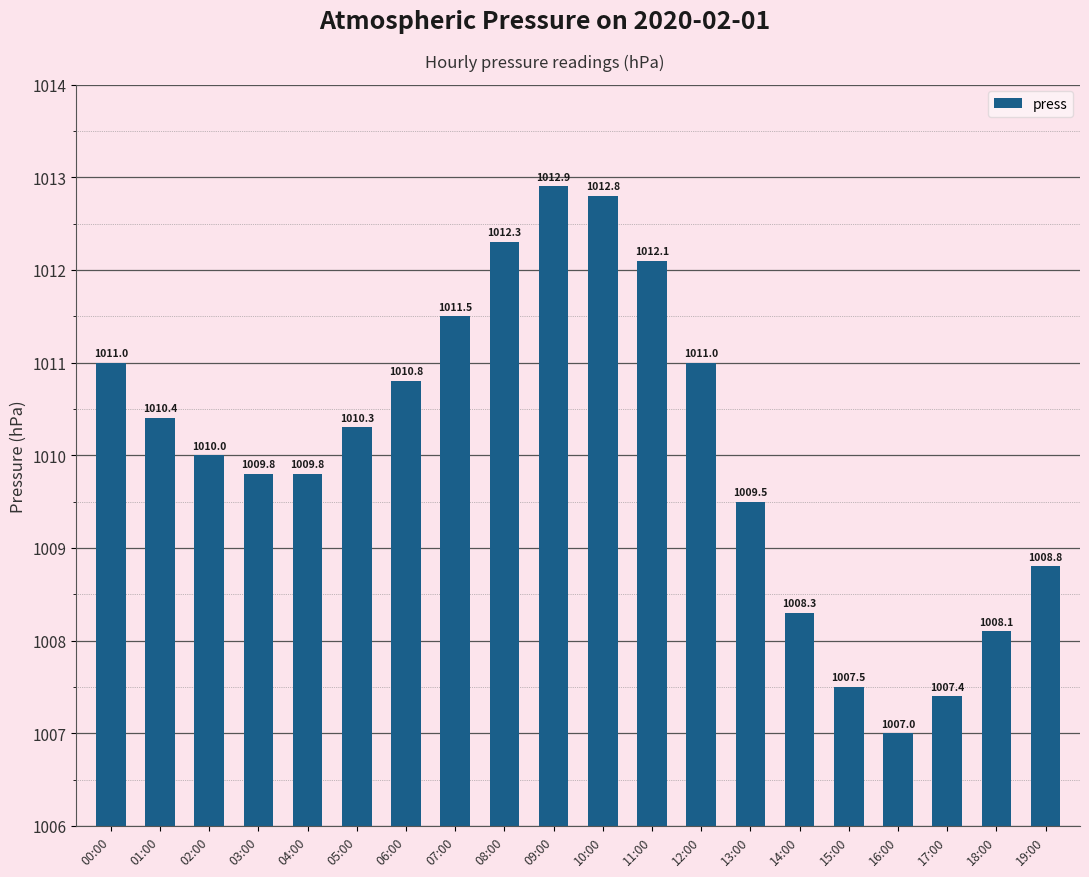

Reading right to left, what are all the values shown in this chart?

1008.8	1008.1	1007.4	1007.0	1007.5	1008.3	1009.5	1011.0	1012.1	1012.8	1012.9	1012.3	1011.5	1010.8	1010.3	1009.8	1009.8	1010.0	1010.4	1011.0